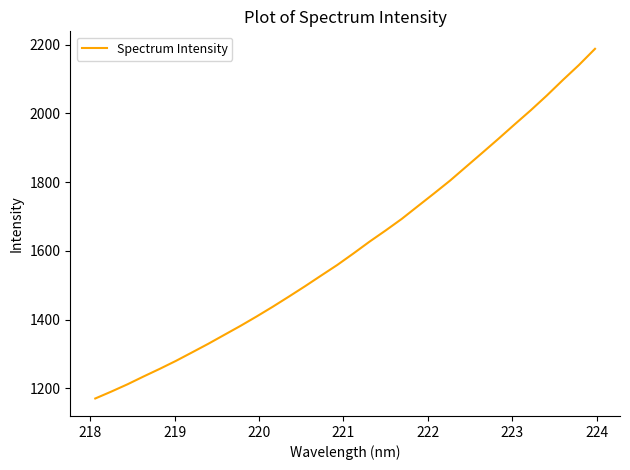

True or false: there are more than 1 points higher than both neighbors.

False